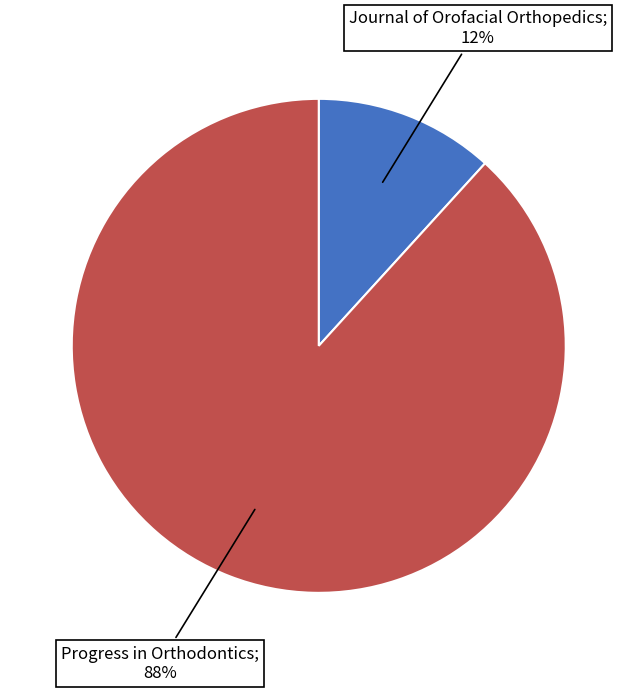

How many slices are in this pie chart?

2